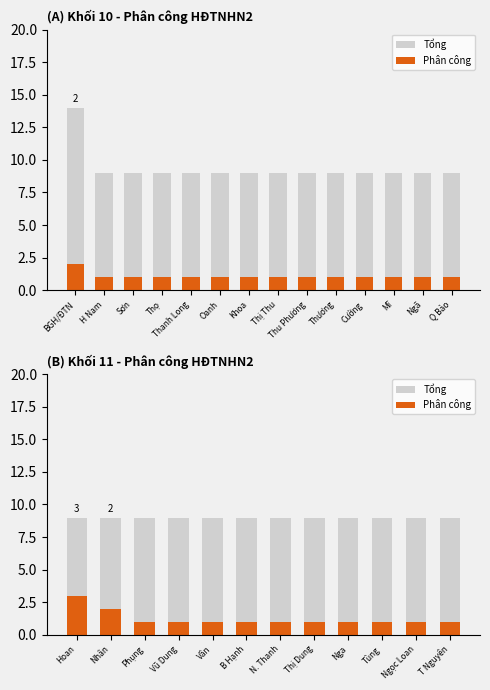

What is the value of the Tổng bar at the 11th from the left?

9